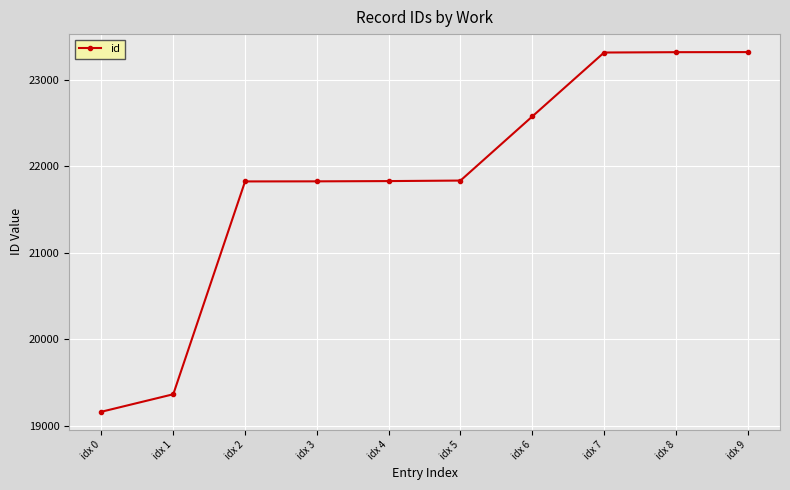

Which category has the lowest value across all series?

idx 0